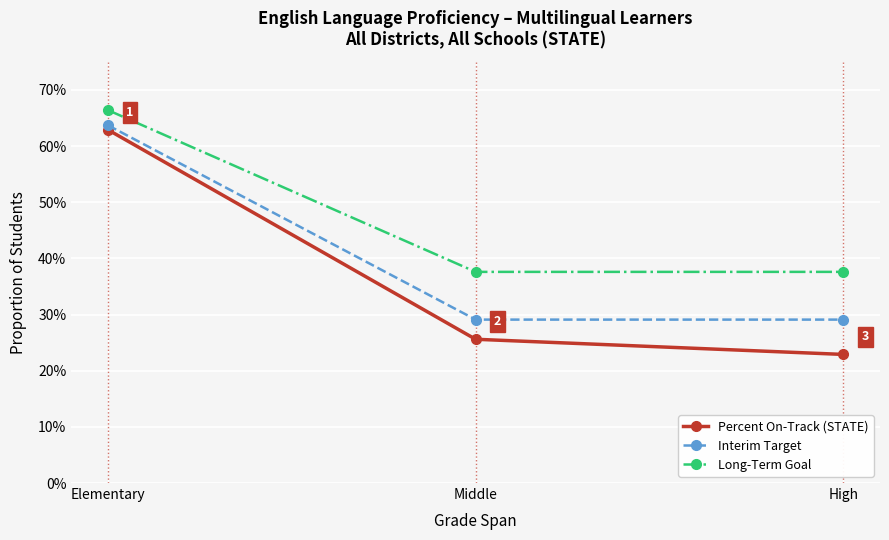

At how many categories does at least one series exceed 0?

3